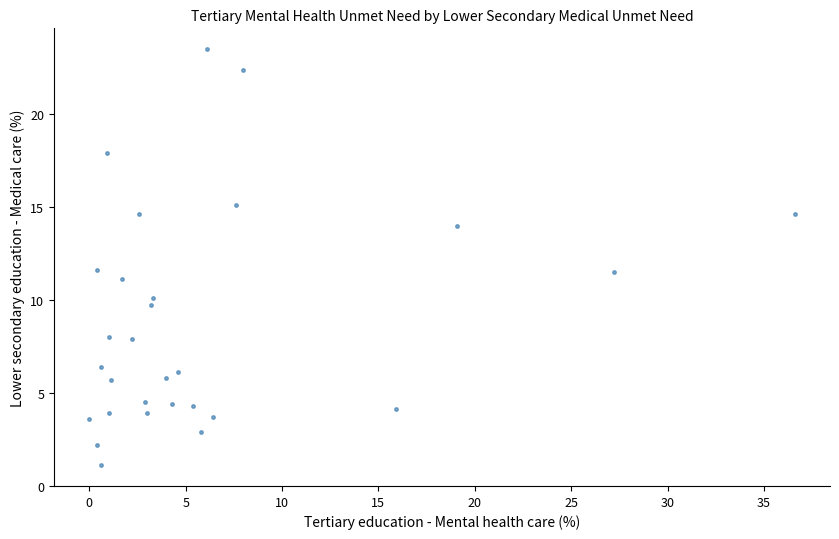

What is the range of Y values (max minus min)?

22.4